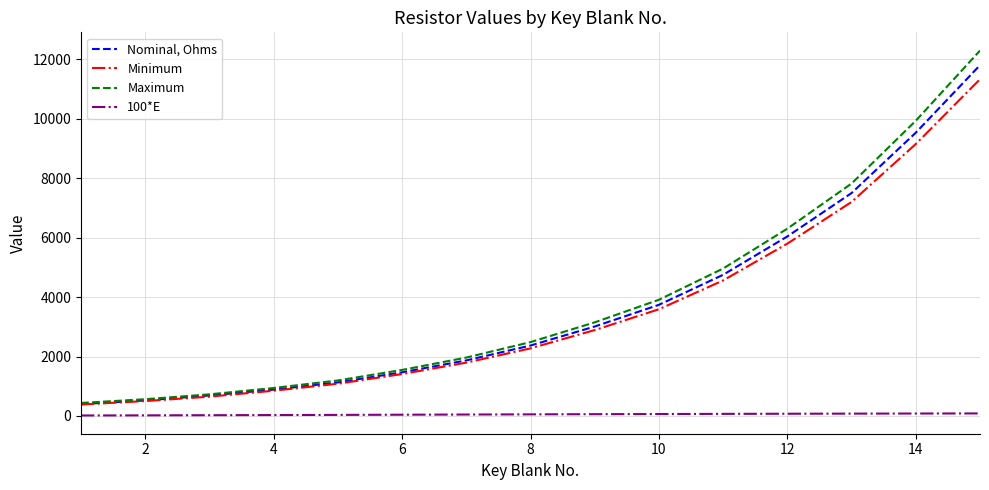

What is the sum of all Minimum values?

53469.0